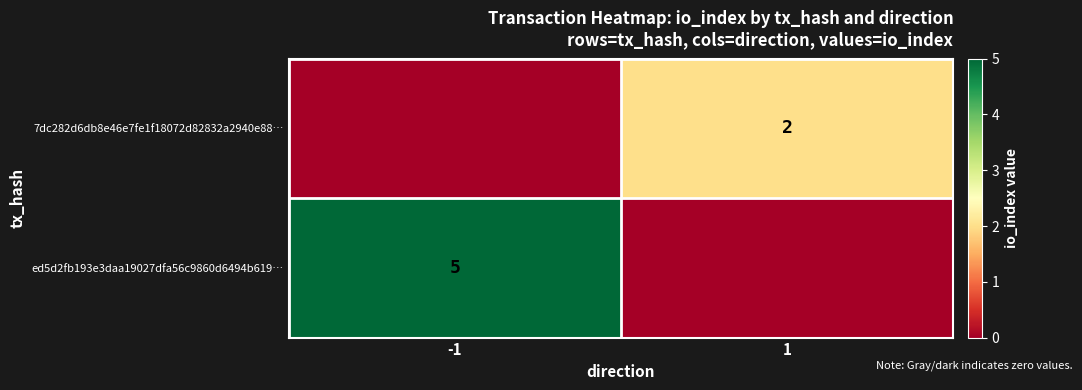

How many data points does each series have?

2